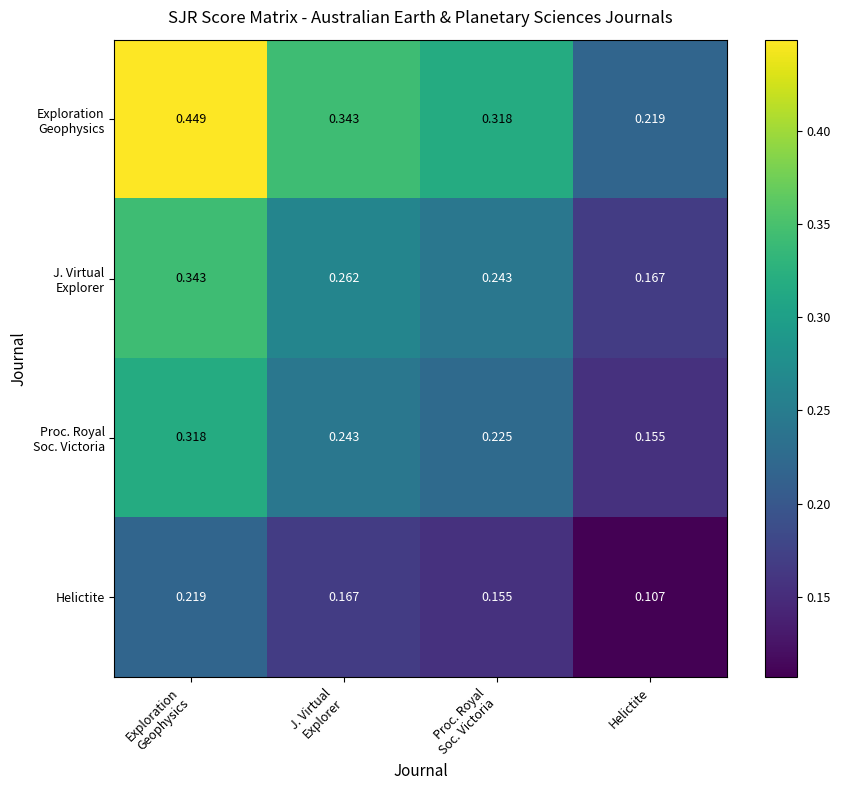

Count the number of categories in the chart.

4